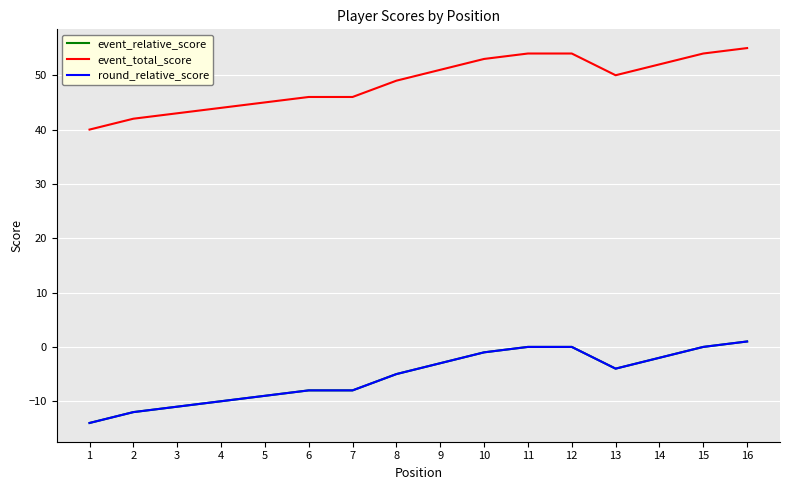

Does the chart have visible grid lines?

Yes